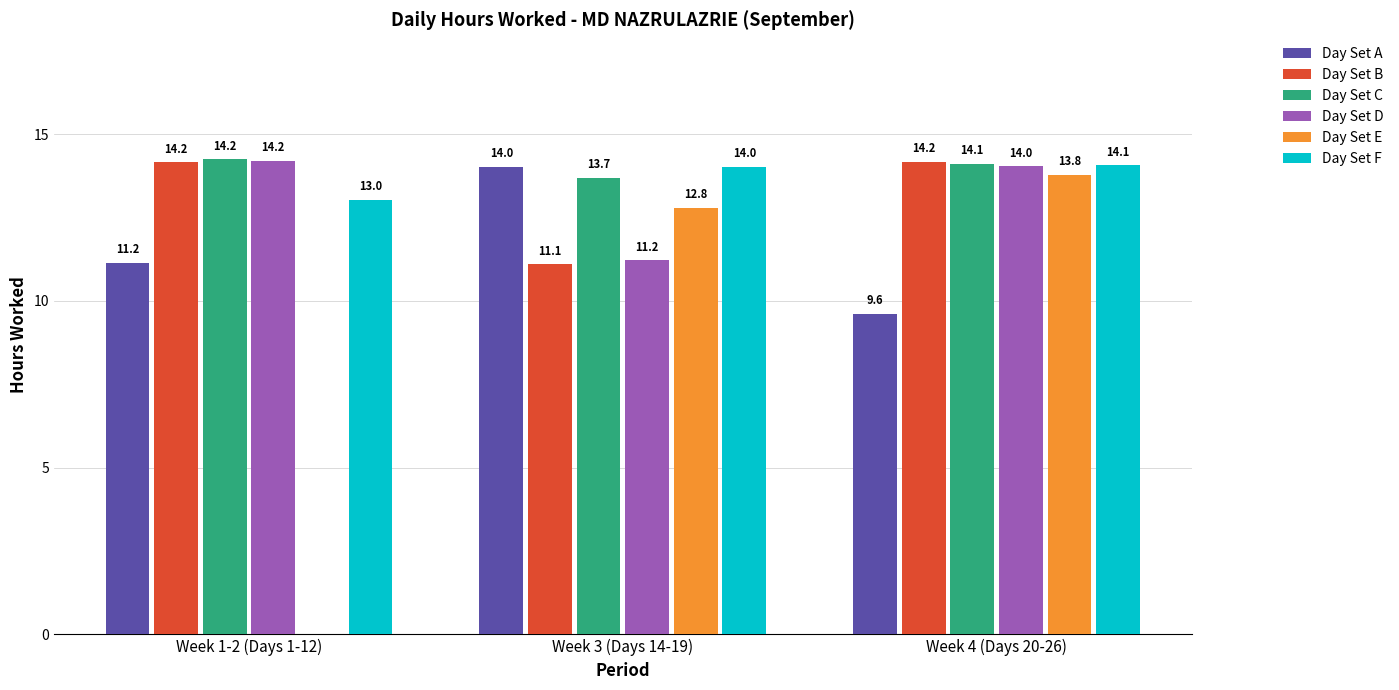

Is the value of Day Set C at Week 3 (Days 14-19) greater than the value of Day Set A at Week 3 (Days 14-19)?

No